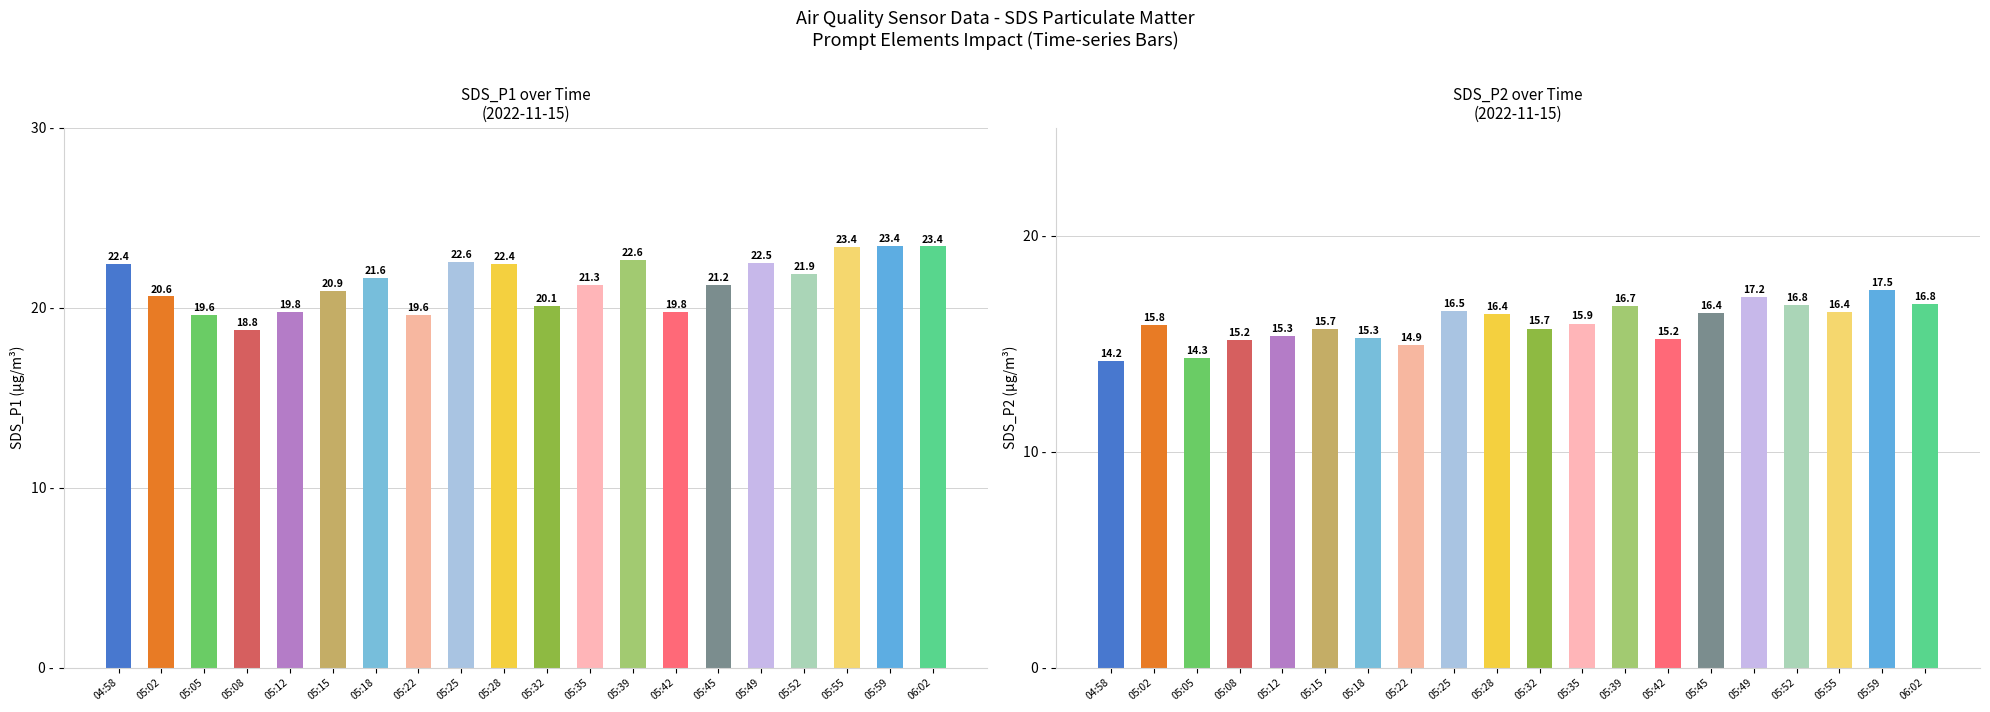

What position from the left is 05:05?

3